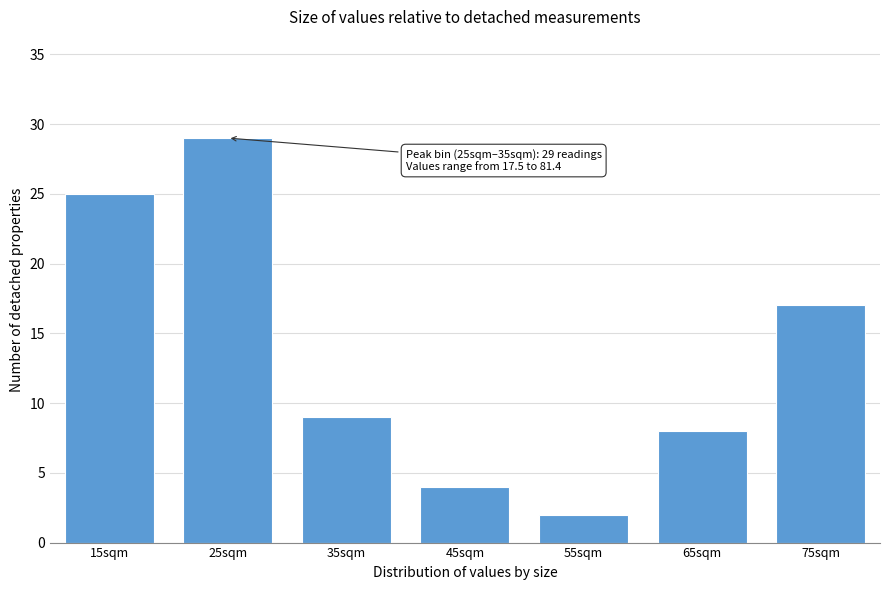

Reading left to right, transcribe all the data shown in this chart.

15sqm=25	25sqm=29	35sqm=9	45sqm=4	55sqm=2	65sqm=8	75sqm=17